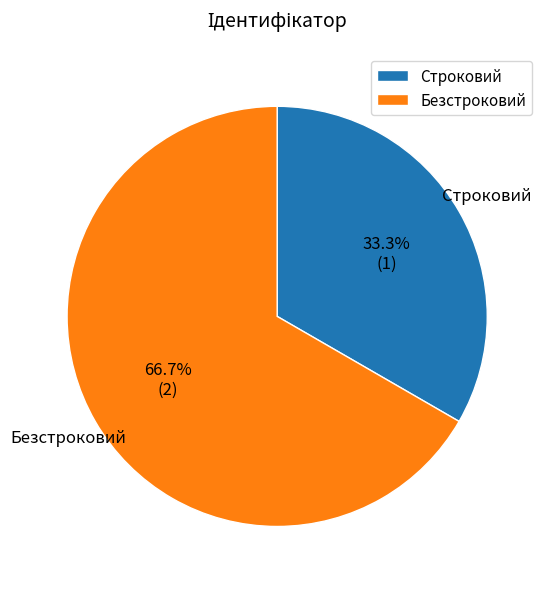

To the nearest percent, what portion does Строковий represent?

33%